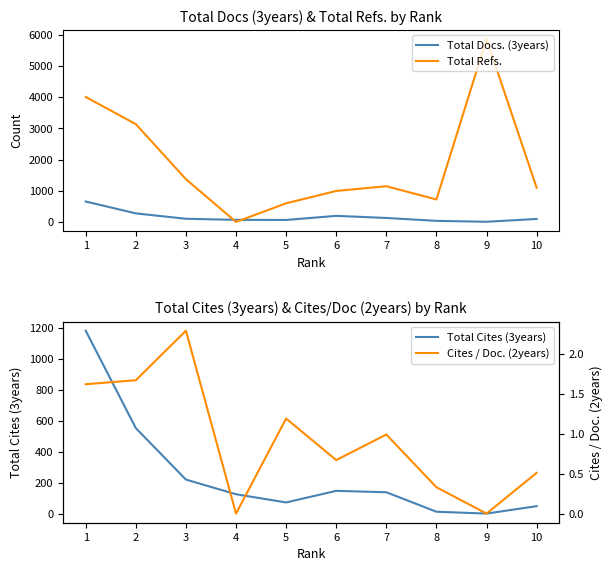

The Total Refs. series shows 1727.5 at 10. True or false?

False